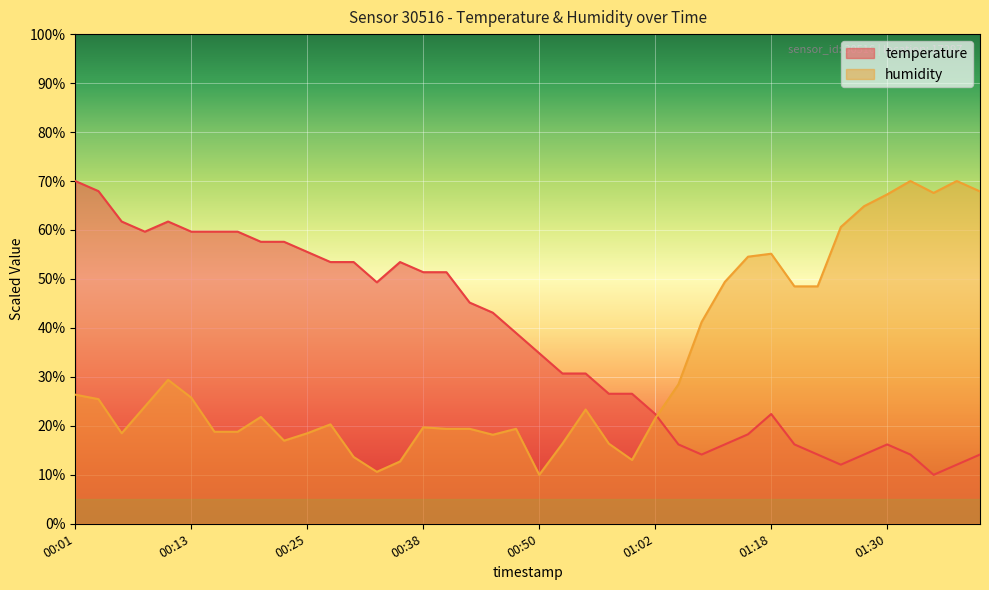

What are all the series names shown in the legend?

temperature, humidity